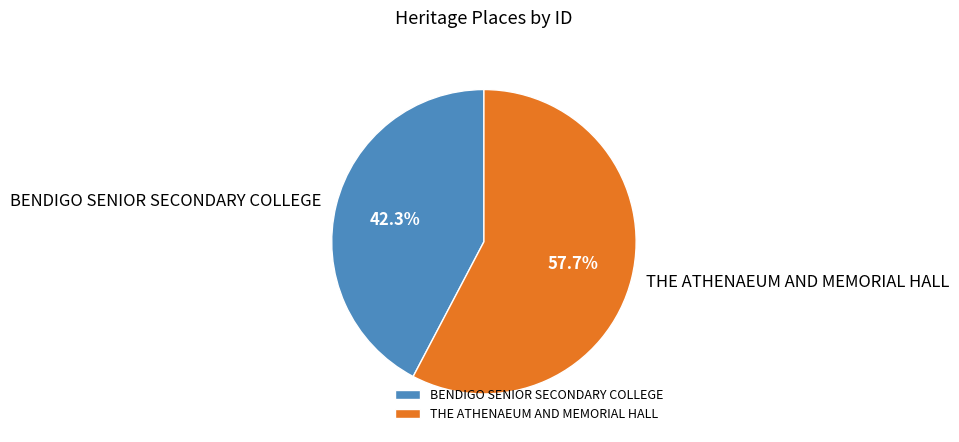

Which slice is the smallest?

BENDIGO SENIOR SECONDARY COLLEGE